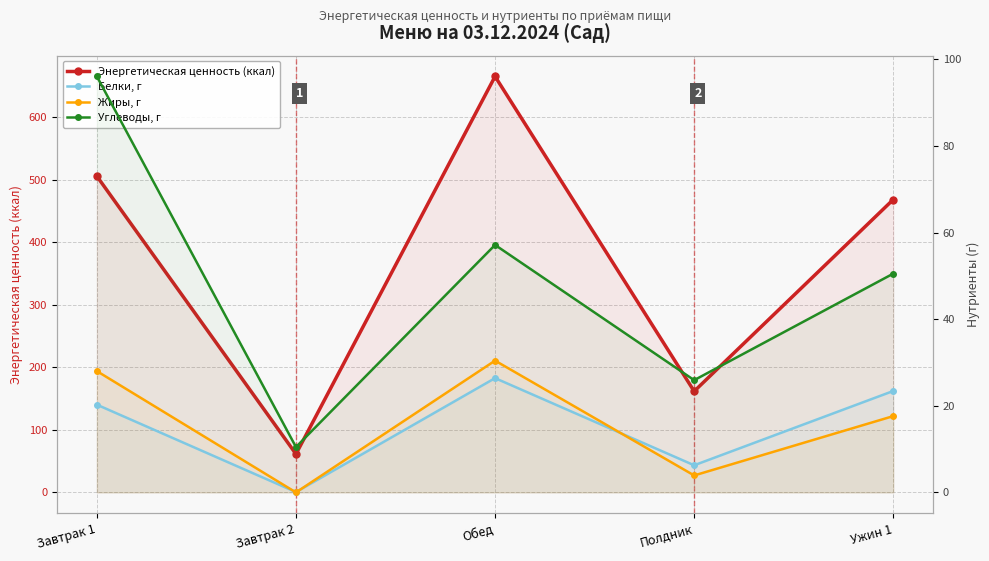

In Энергетическая ценность (ккал), how many points are higher than both neighbors (excluding endpoints)?

1